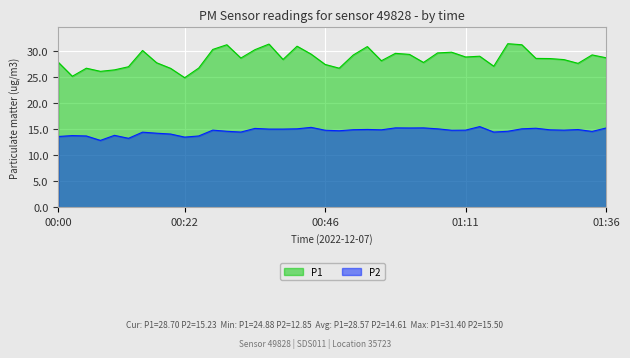

Reading right to left, extract all data points from this chart.

P1: 01:36=28.7	01:33=29.2	01:30=27.6	01:28=28.4	01:26=28.6	01:23=28.6	01:21=31.2	01:18=31.4	01:16=27.1	01:13=29.0	01:11=28.9	01:08=29.8	01:06=29.6	01:03=27.8	01:01=29.4	00:58=29.6	00:56=28.1	00:54=30.9	00:51=29.2	00:49=26.7	00:46=27.4	00:44=29.4	00:41=30.9	00:39=28.4	00:37=31.3	00:34=30.2	00:32=28.6	00:29=31.2	00:27=30.3	00:24=26.7	00:22=24.9	00:20=26.7	00:17=27.8	00:15=30.1	00:12=27.0	00:10=26.4	00:07=26.1	00:05=26.7	00:03=25.1	00:00=27.9
P2: 01:36=15.2	01:33=14.6	01:30=14.9	01:28=14.8	01:26=14.9	01:23=15.2	01:21=15.1	01:18=14.6	01:16=14.4	01:13=15.5	01:11=14.8	01:08=14.8	01:06=15.1	01:03=15.2	01:01=15.2	00:58=15.2	00:56=14.9	00:54=14.9	00:51=14.9	00:49=14.7	00:46=14.8	00:44=15.3	00:41=15.1	00:39=15.0	00:37=15.0	00:34=15.2	00:32=14.4	00:29=14.6	00:27=14.8	00:24=13.7	00:22=13.5	00:20=14.1	00:17=14.2	00:15=14.4	00:12=13.2	00:10=13.8	00:07=12.8	00:05=13.7	00:03=13.8	00:00=13.6